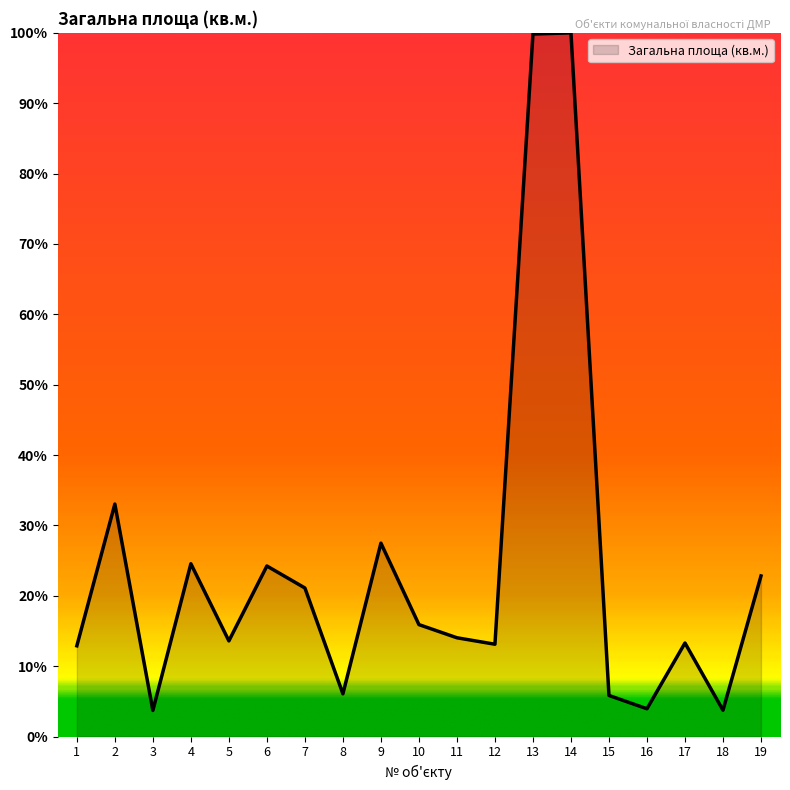

What is the minimum value shown in the chart?

3.7